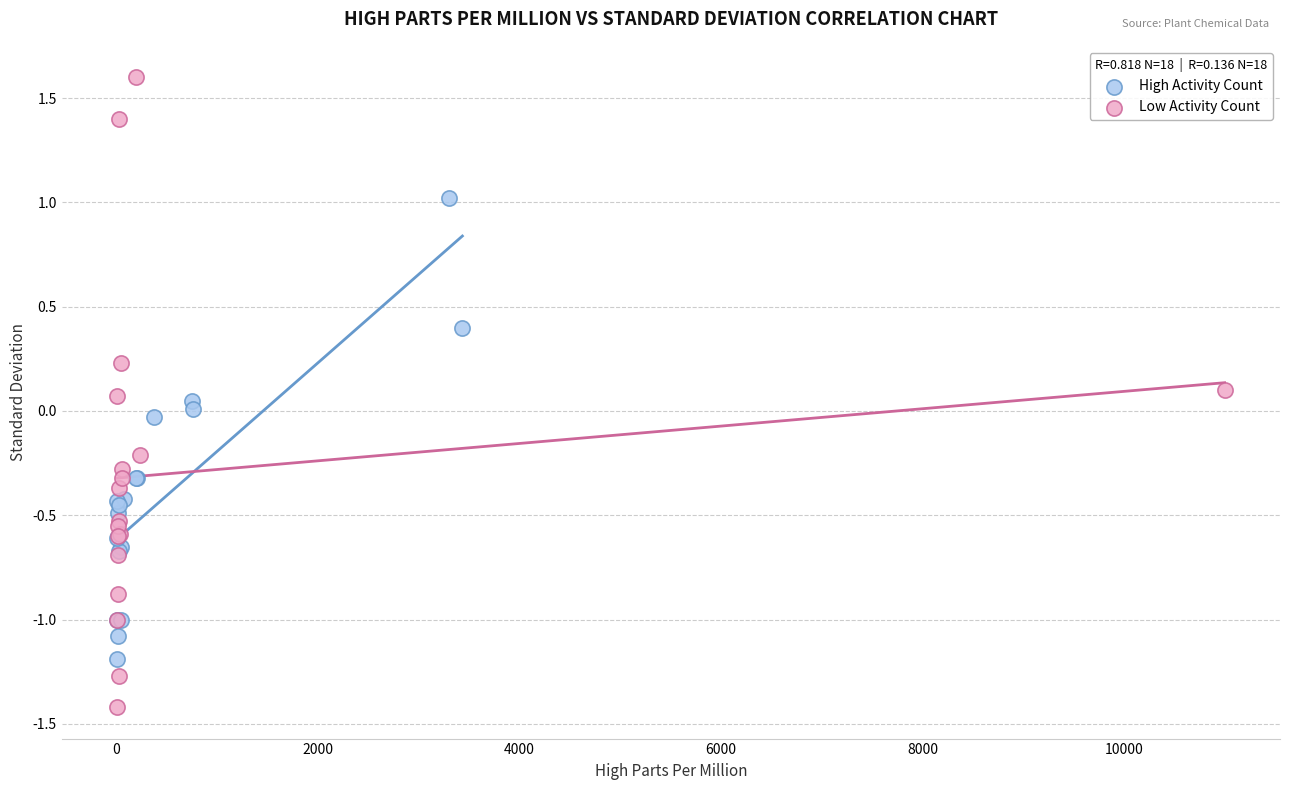

What are all the series names shown in the legend?

High Activity Count, Low Activity Count